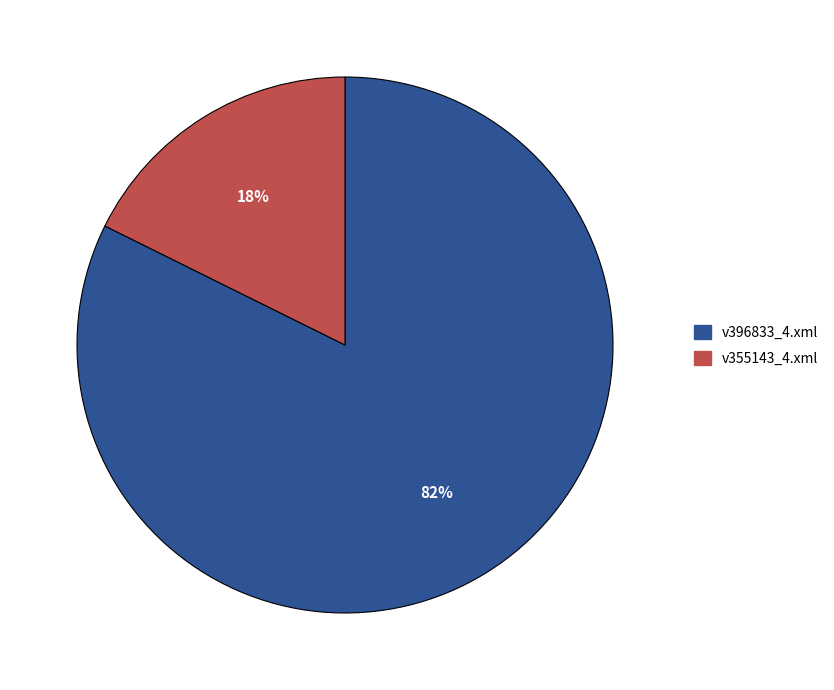

To the nearest percent, what is the combined percentage of v355143_4.xml and v396833_4.xml?

100%